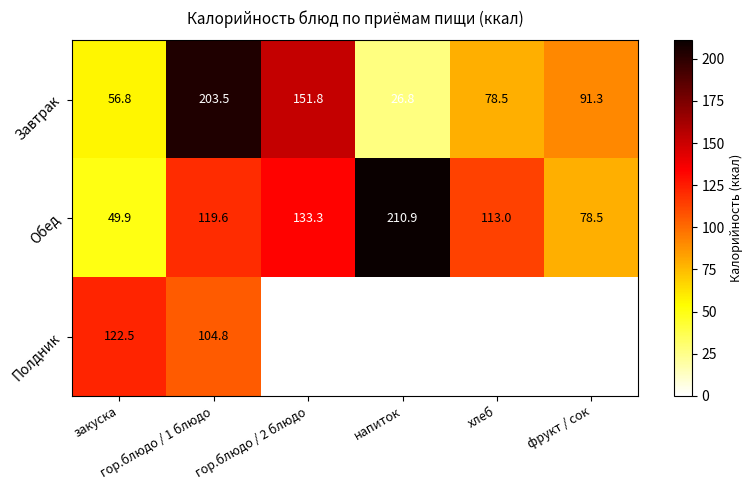

What is the highest value of the Завтрак series?

203.5